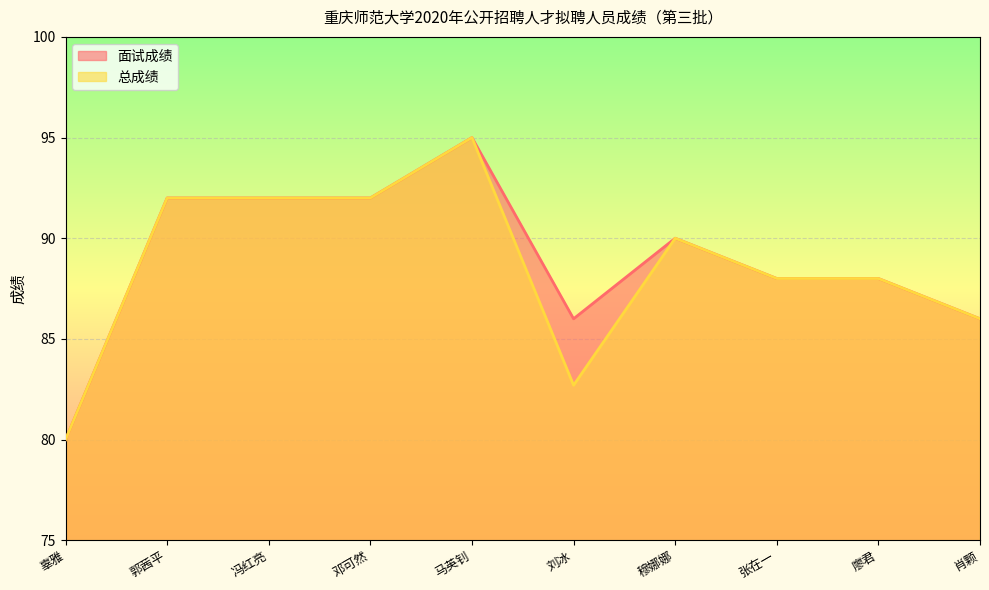

Reading left to right, transcribe all the data shown in this chart.

面试成绩: 辜雅=80.0	郭茜平=92.0	冯红亮=92.0	邓可然=92.0	马英钊=95.0	刘冰=86.0	穆娜娜=90.0	张在一=88.0	廖君=88.0	肖颗=86.0
总成绩: 辜雅=80.0	郭茜平=92.0	冯红亮=92.0	邓可然=92.0	马英钊=95.0	刘冰=82.7	穆娜娜=90.0	张在一=88.0	廖君=88.0	肖颗=86.0